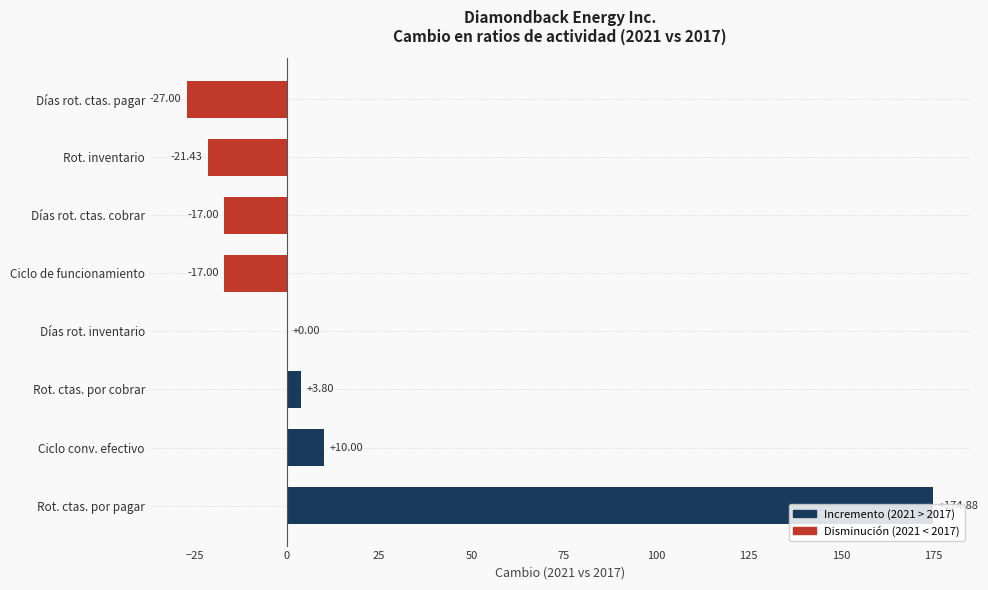

What is the sum of the values at Días rot. ctas. pagar and Rot. ctas. por pagar?

147.9